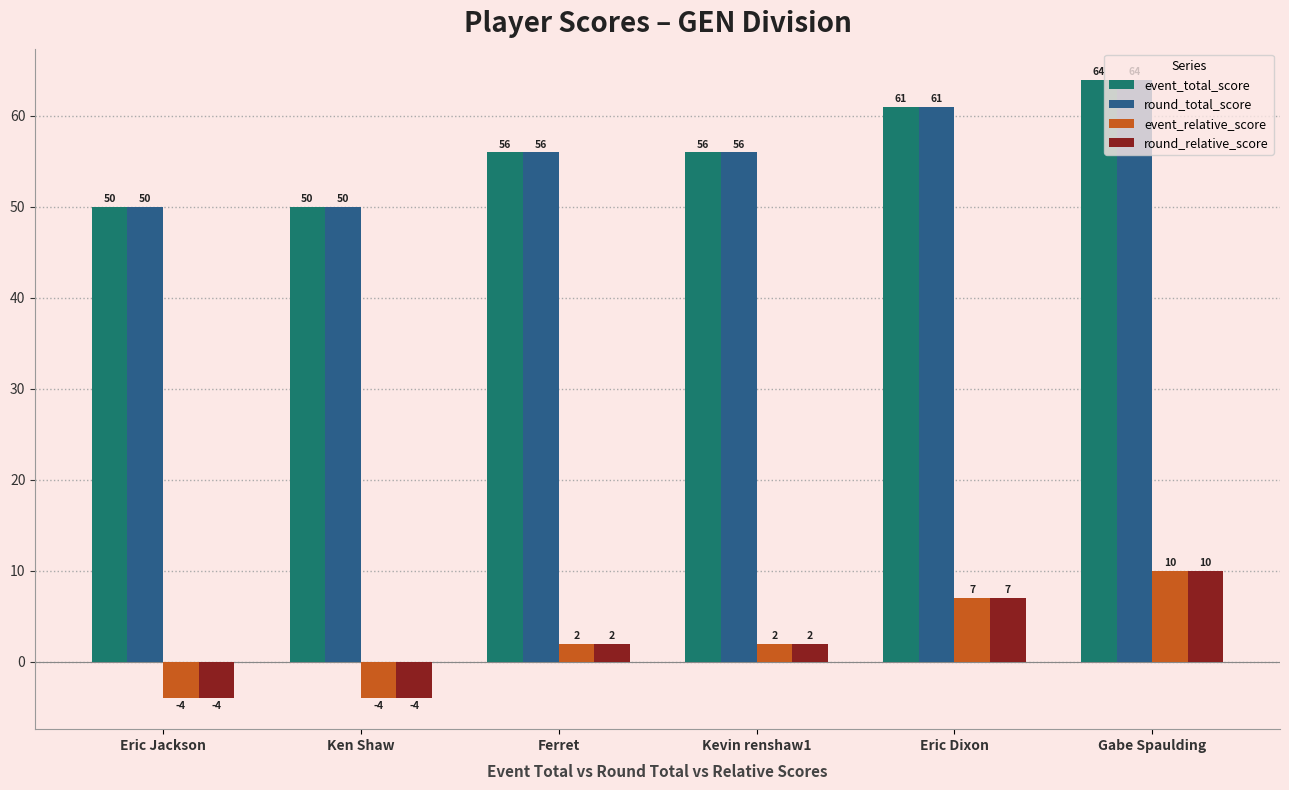

Reading left to right, extract all data points from this chart.

event_total_score: 50	50	56	56	61	64
round_total_score: 50	50	56	56	61	64
event_relative_score: -4	-4	2	2	7	10
round_relative_score: -4	-4	2	2	7	10